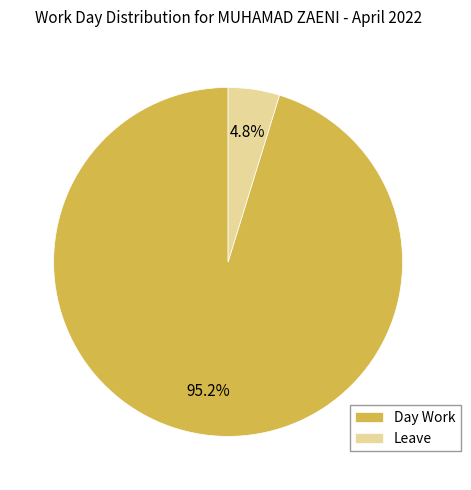

Rank the categories by value from highest to lowest.

Day Work, Leave